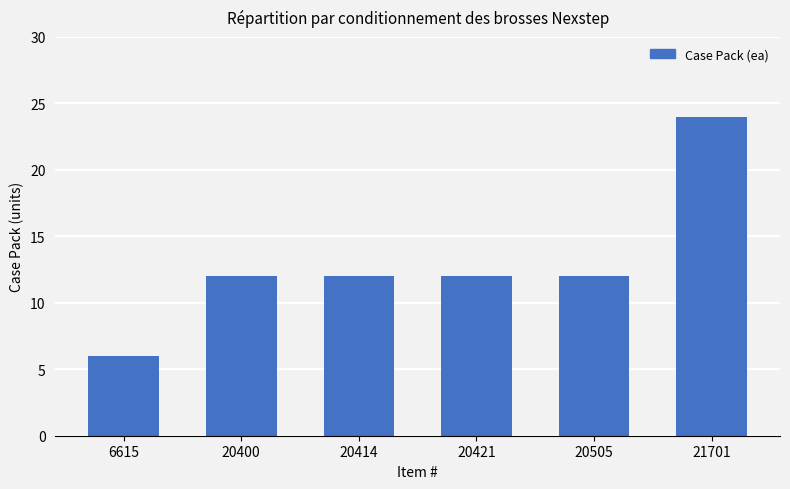

What is the difference between the maximum and second lowest values?

12